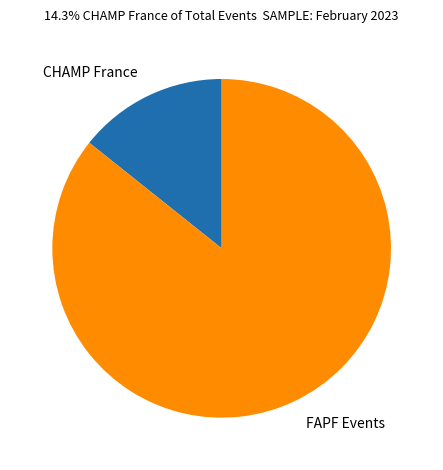

Count the number of slices in the pie.

2